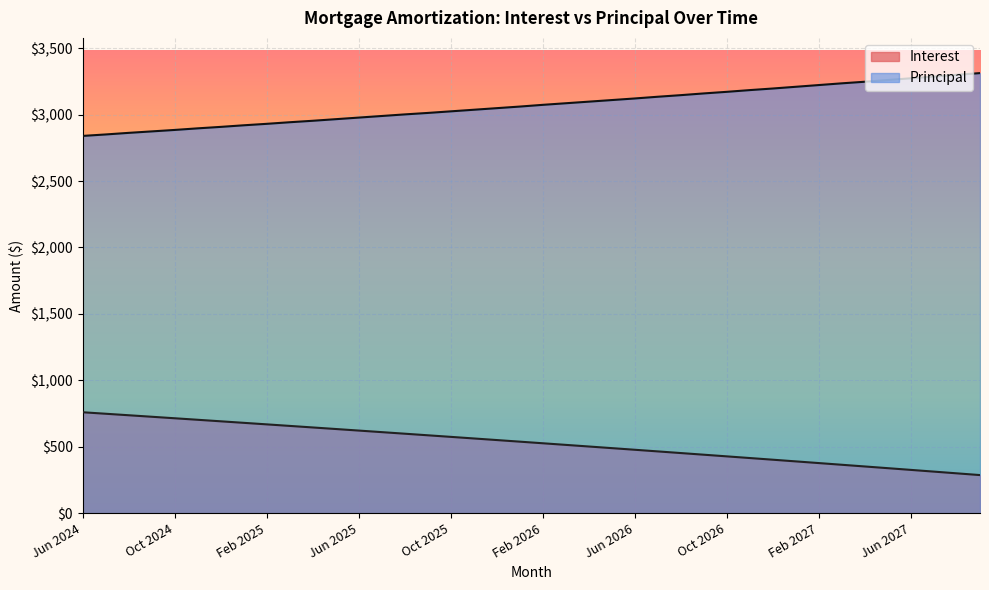

Which series has the largest range (max minus min)?

Interest